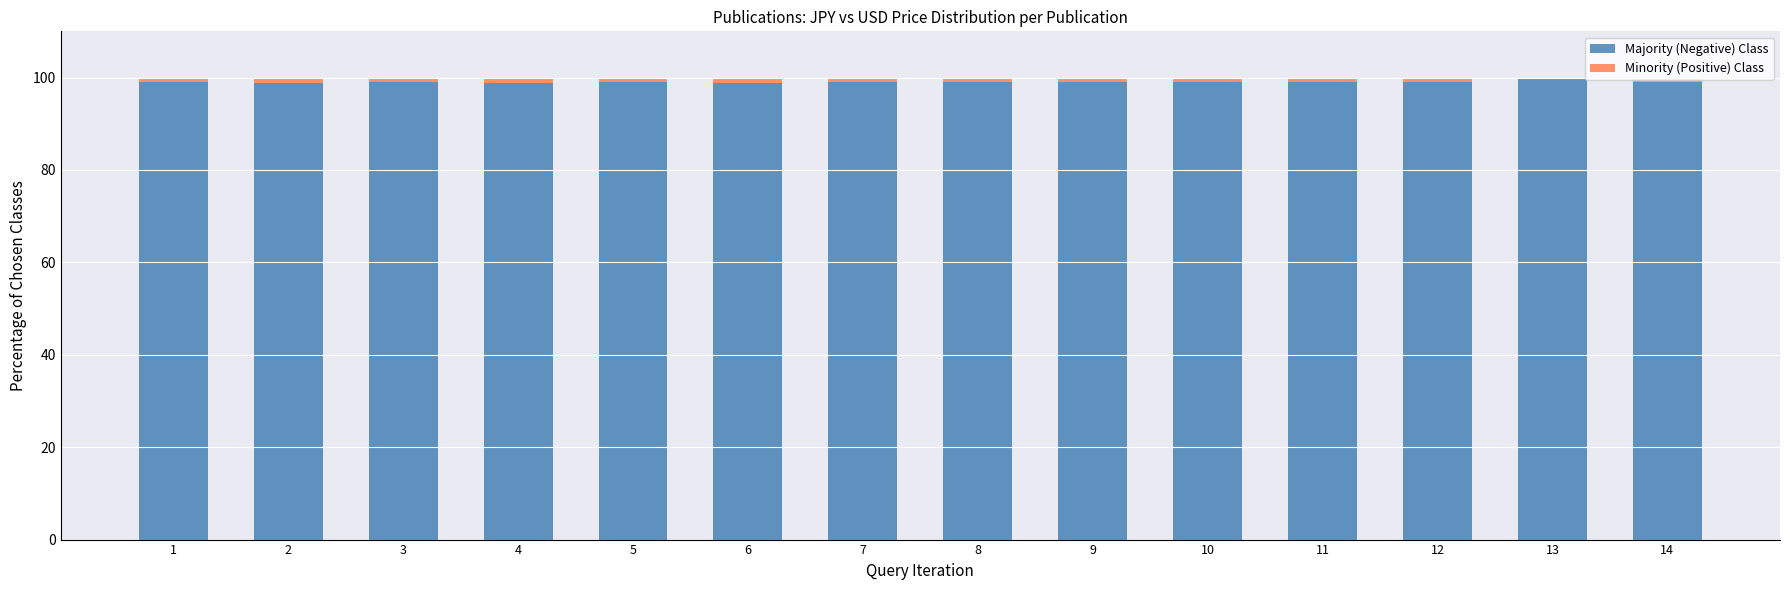

The Minority (Positive) Class series shows 0.9 at 9. True or false?

True